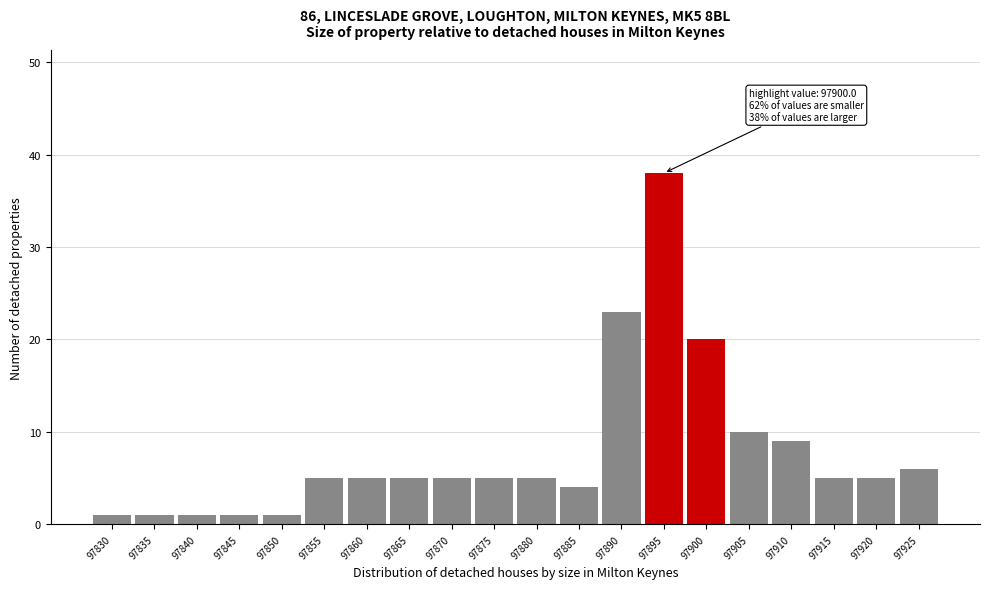

Reading right to left, transcribe all the data shown in this chart.

6	5	5	9	10	20	38	23	4	5	5	5	5	5	5	1	1	1	1	1